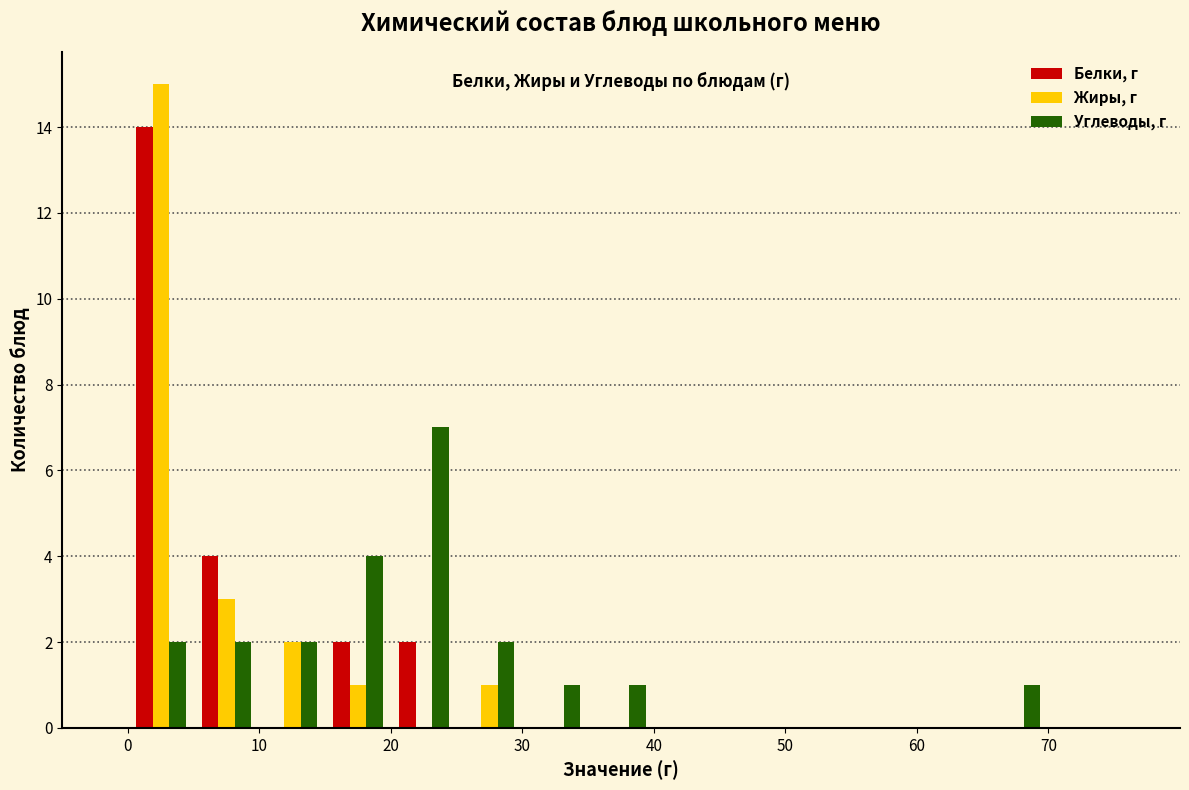

Reading left to right, transcribe this chart: for each range on the x-axis, give the height of each series' bar. The values are not printed on the chart, so give them approximately, as read against the axis.

0 to 5: Белки, г=14	Жиры, г=15	Углеводы, г=2
5 to 10: Белки, г=4	Жиры, г=3	Углеводы, г=2
10 to 15: Белки, г=0	Жиры, г=2	Углеводы, г=2
15 to 20: Белки, г=2	Жиры, г=1	Углеводы, г=4
20 to 25: Белки, г=2	Жиры, г=0	Углеводы, г=7
25 to 30: Белки, г=0	Жиры, г=1	Углеводы, г=2
30 to 35: Белки, г=0	Жиры, г=0	Углеводы, г=1
35 to 40: Белки, г=0	Жиры, г=0	Углеводы, г=1
40 to 45: Белки, г=0	Жиры, г=0	Углеводы, г=0
45 to 50: Белки, г=0	Жиры, г=0	Углеводы, г=0
50 to 55: Белки, г=0	Жиры, г=0	Углеводы, г=0
55 to 60: Белки, г=0	Жиры, г=0	Углеводы, г=0
60 to 65: Белки, г=0	Жиры, г=0	Углеводы, г=0
65 to 70: Белки, г=0	Жиры, г=0	Углеводы, г=1
70 to 75: Белки, г=0	Жиры, г=0	Углеводы, г=0